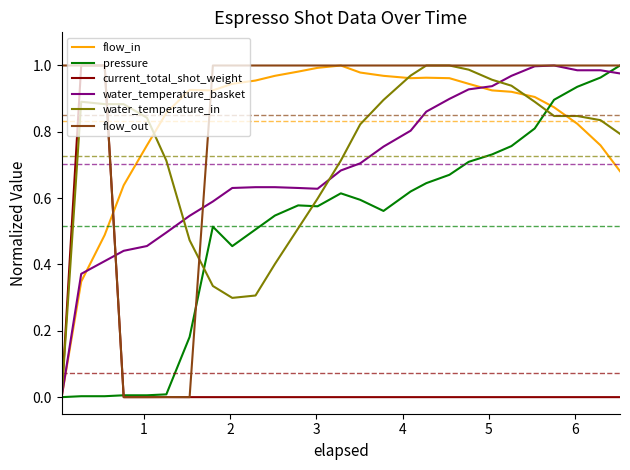

How many lines are shown in the chart?

6